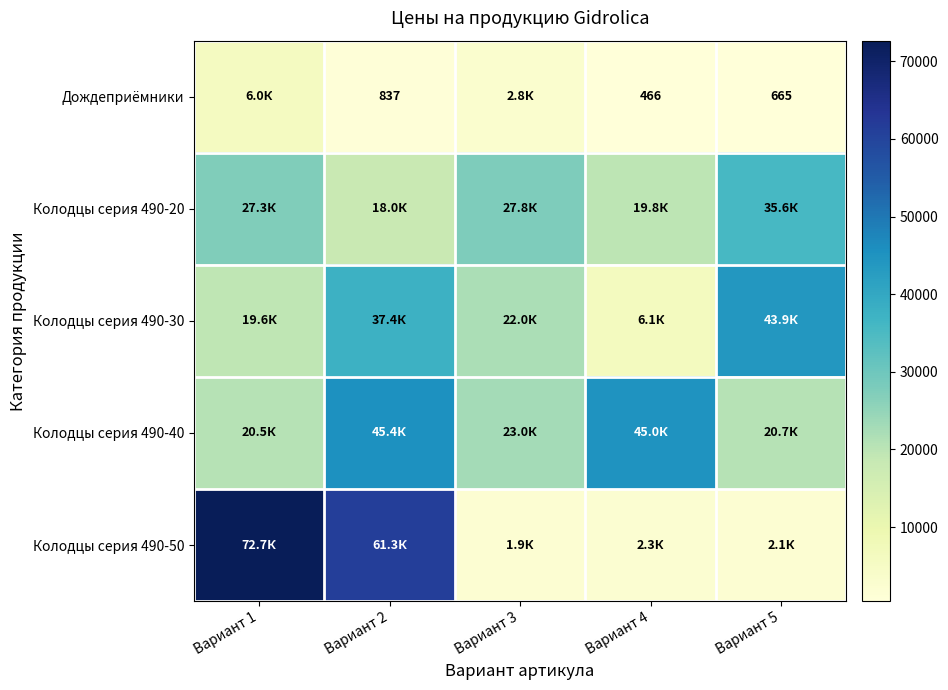

True or false: Дождеприёмники has a value of 665 at Вариант 5.

True